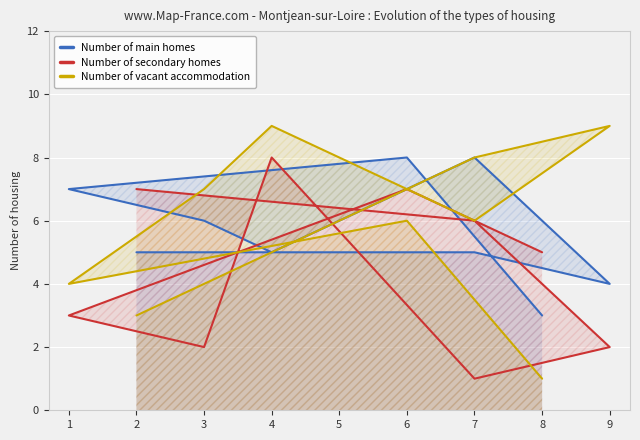

What is the value of the Number of main homes point at the 5th from the left?

5